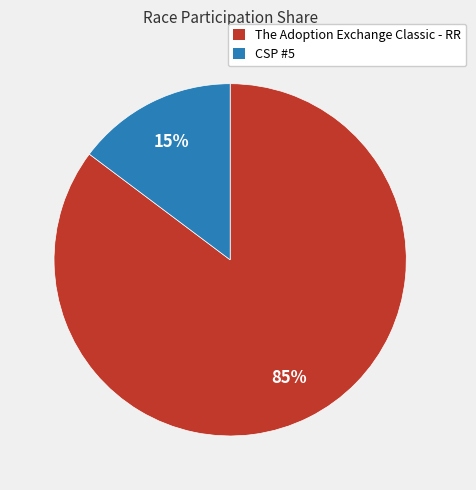

What is the largest slice in the pie chart?

The Adoption Exchange Classic - RR